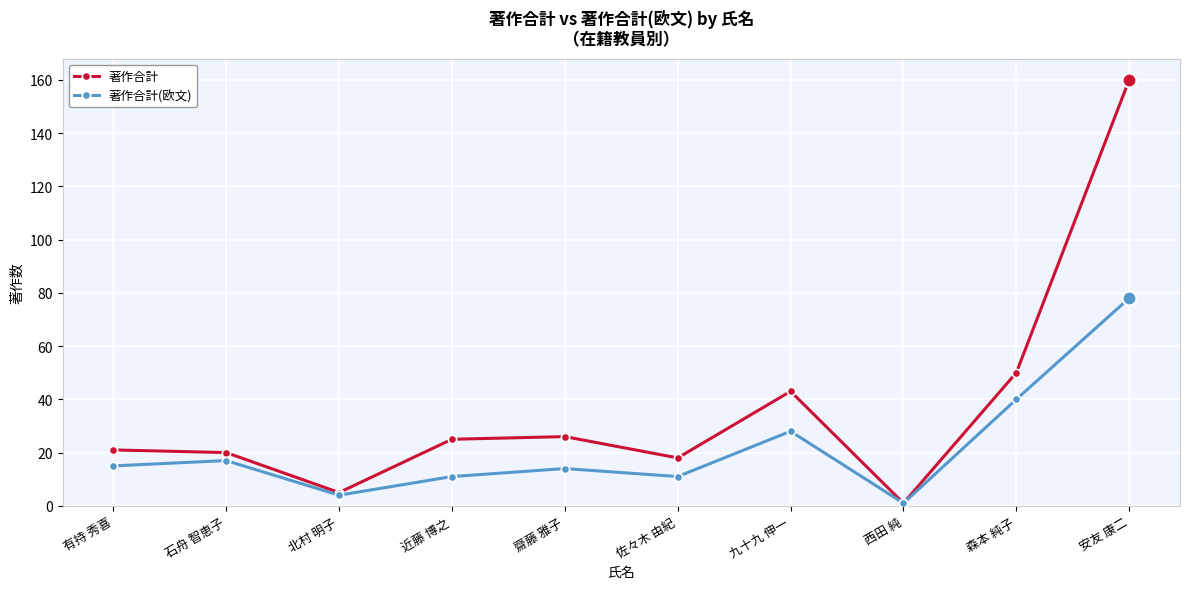

What is the label of the 2nd point from the right?

森本 純子